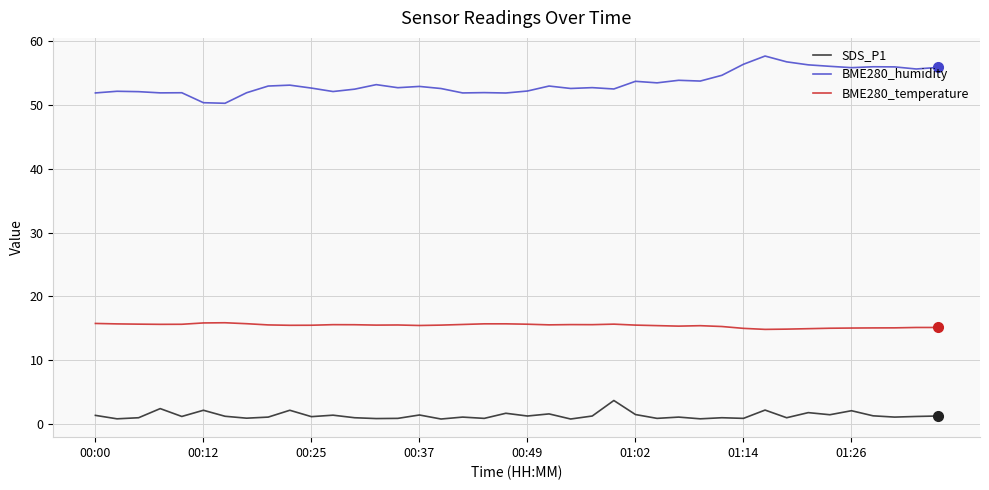

How many distinct data groups are displayed?

3